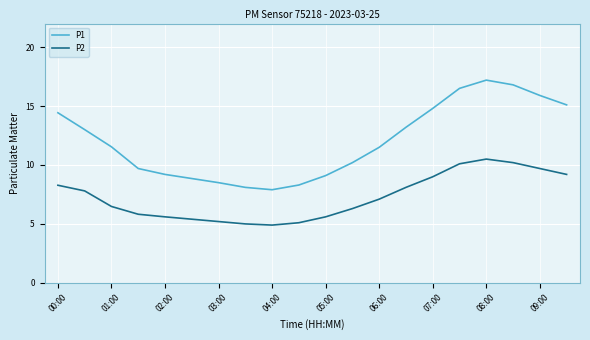

Which series has the largest total across all categories?

P1